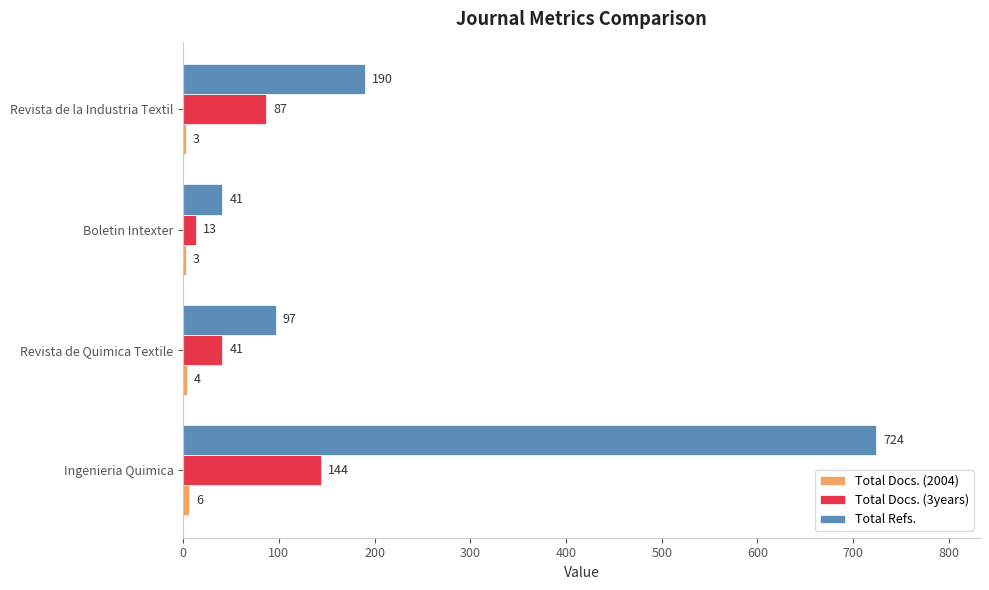

Is it true that Total Refs. equals 282 at Revista de la Industria Textil?

False